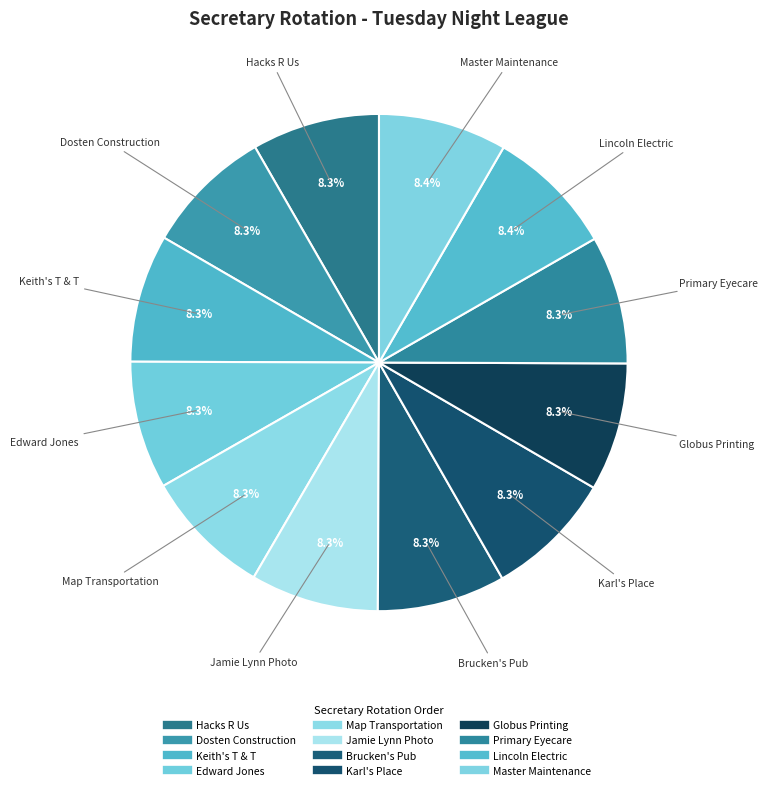

Which category has the biggest portion of the pie?

Master Maintenance